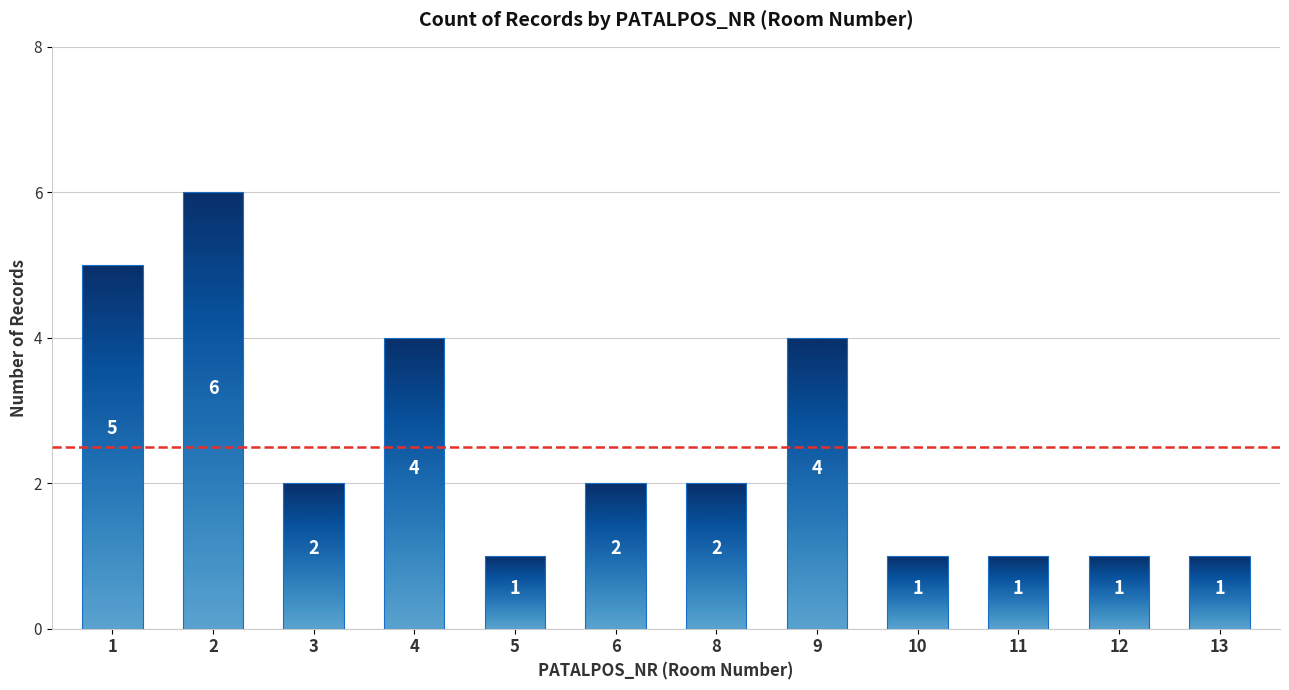

Which has a higher value, 1 or 5?

1